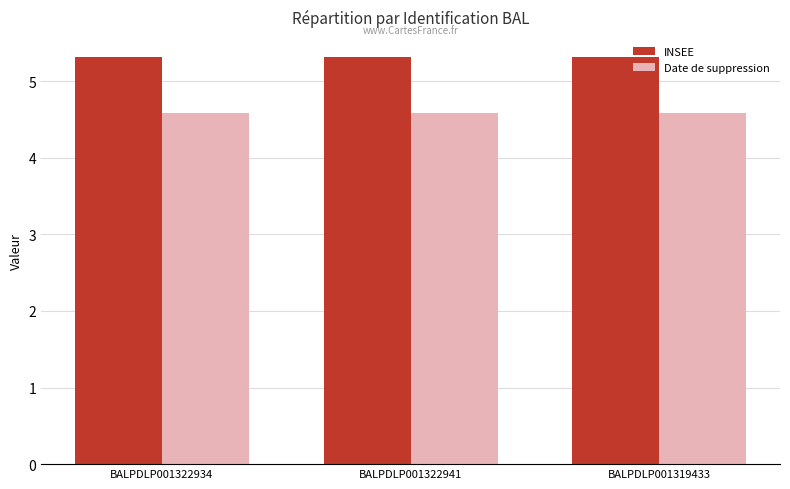

What position from the right is BALPDLP001322941?

2